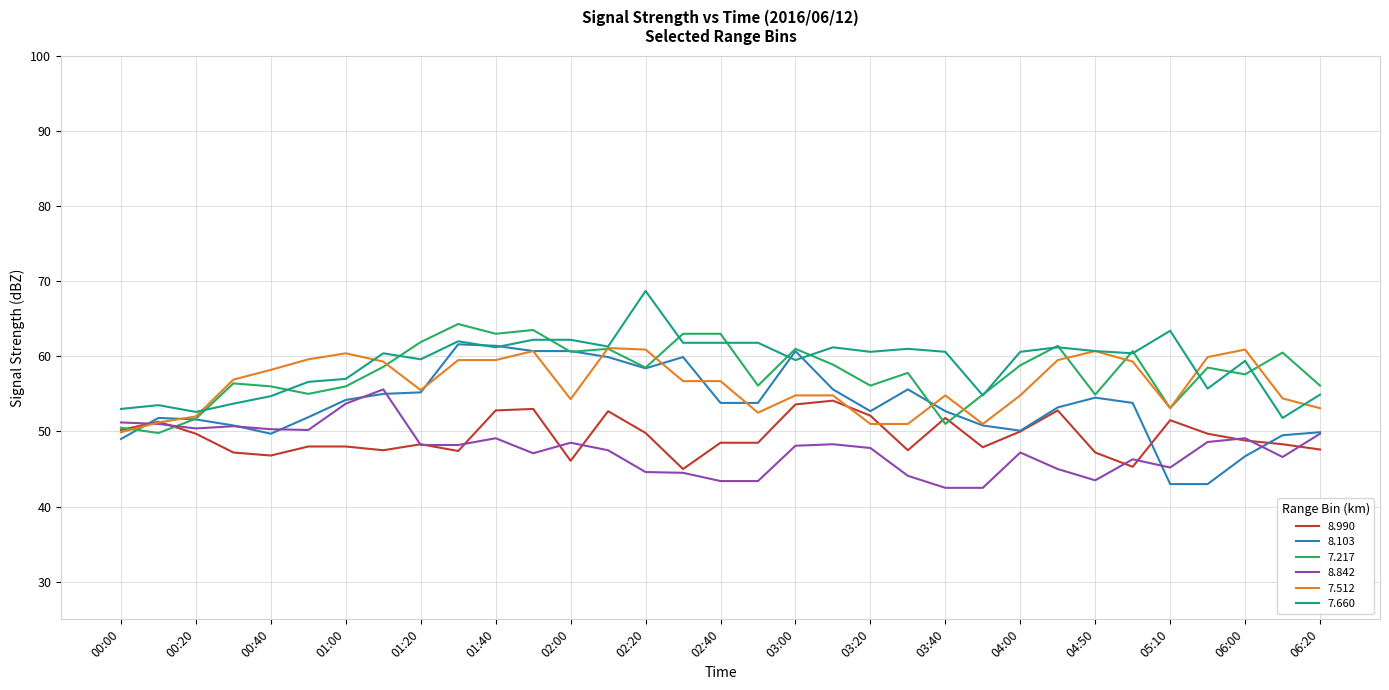

Which series has the largest total across all categories?

7.660